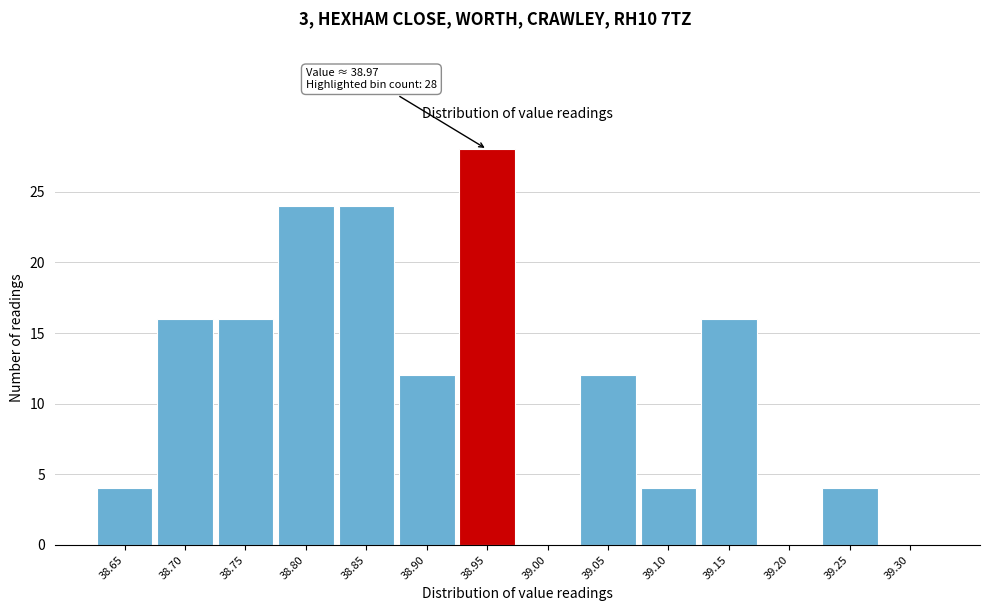

Reading left to right, extract all data points from this chart.

38.65=4	38.70=16	38.75=16	38.80=24	38.85=24	38.90=12	38.95=28	39.00=0	39.05=12	39.10=4	39.15=16	39.20=0	39.25=4	39.30=0